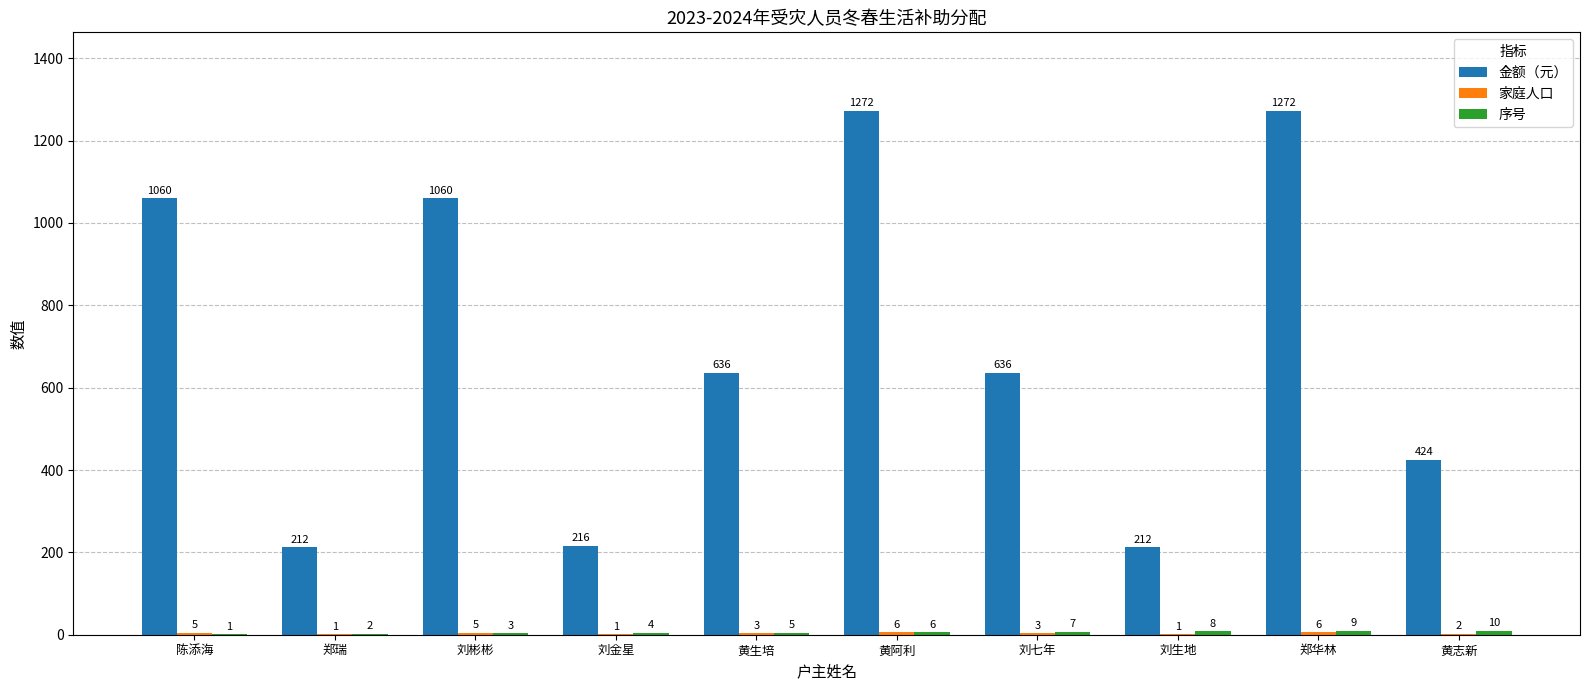

Which series changed the most between 郑瑞 and 刘七年?

金额（元）